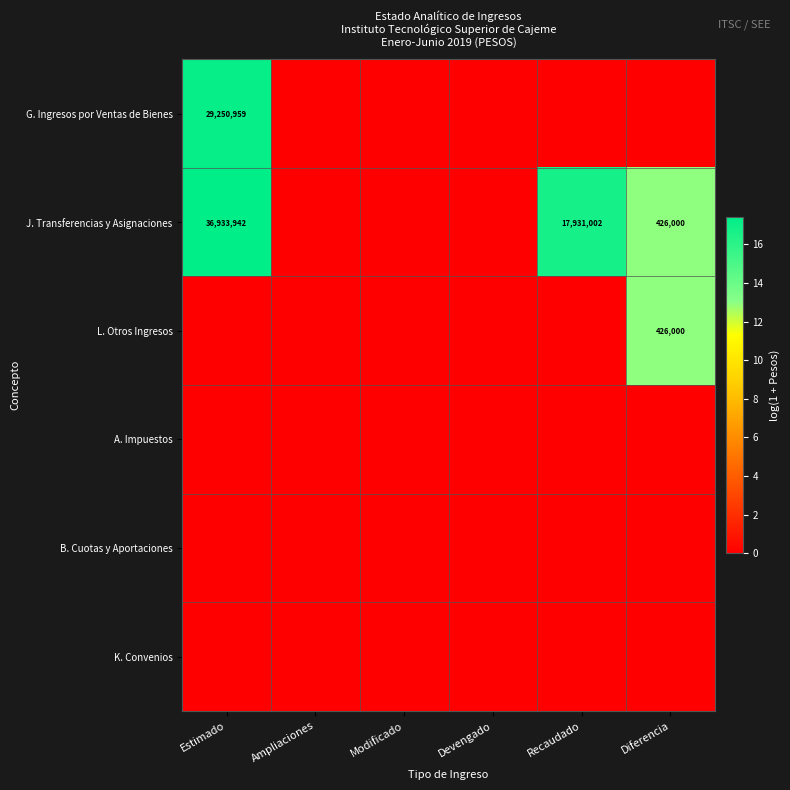

True or false: G. Ingresos por Ventas de Bienes has a value of 47214755 at Estimado.

False